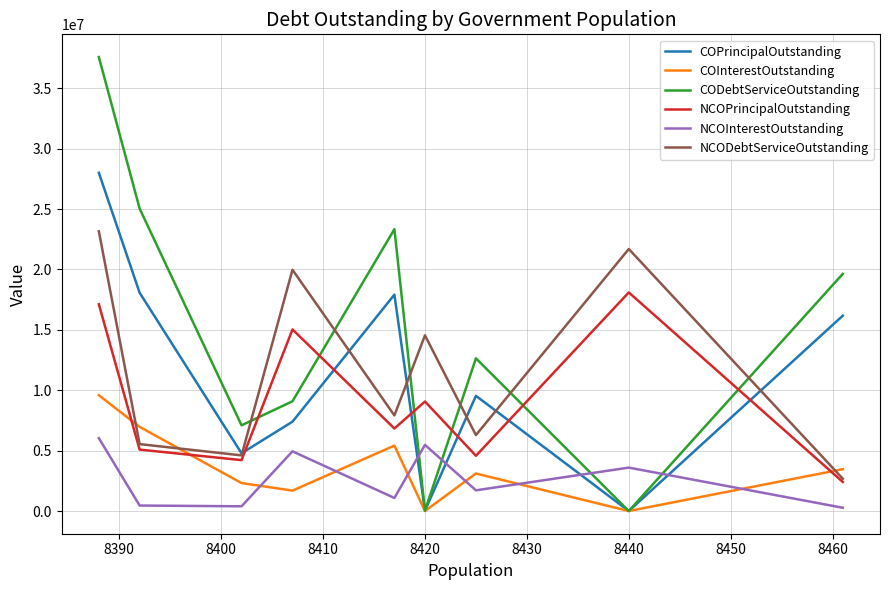

Is this an area chart (filled region under the line)?

No